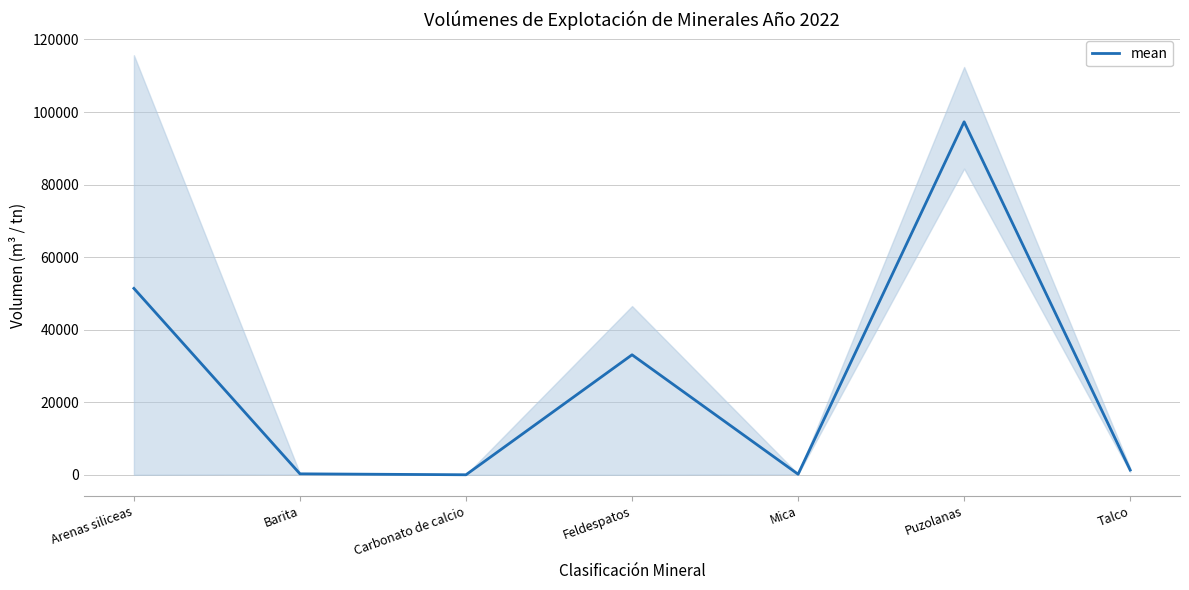

List the labels in order of value, largest first.

Puzolanas, Arenas siliceas, Feldespatos, Talco, Barita, Mica, Carbonato de calcio